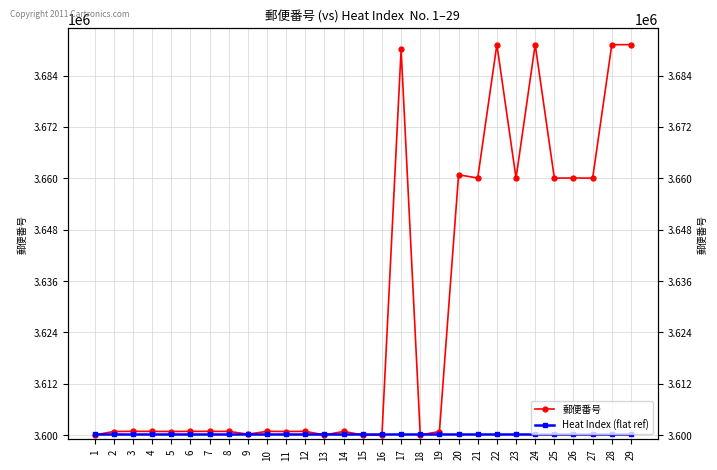

Reading left to right, list all the values displayed in this chart.

郵便番号: 3600014	3600816	3600854	3600841	3600817	3600847	3600845	3600846	3600203	3600846	3600816	3600846	3600015	3600833	3600012	3600013	3690106	3600015	3600803	3660810	3660052	3691246	3660024	3691246	3660024	3660051	3660025	3691203	3691225
Heat Index (flat ref): 3600200	3600200	3600200	3600200	3600200	3600200	3600200	3600200	3600200	3600200	3600200	3600200	3600200	3600200	3600200	3600200	3600200	3600200	3600200	3600200	3600200	3600200	3600200	3600200	3600200	3600200	3600200	3600200	3600200